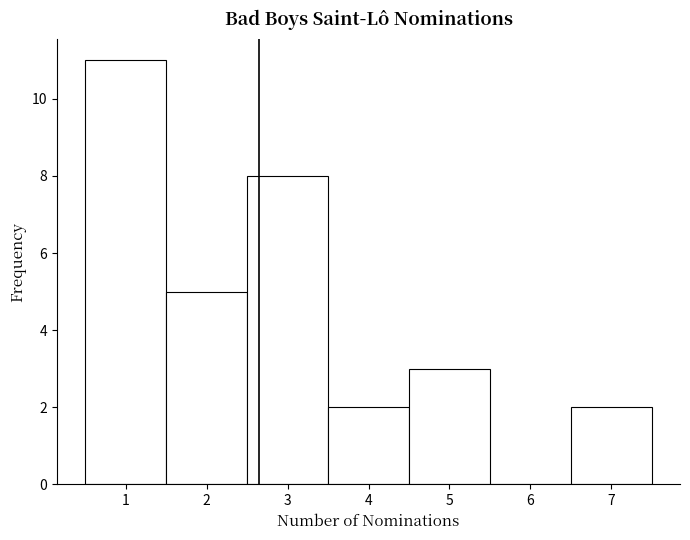

Over which range of the x-axis is the bar tallest?

0.5 to 1.5